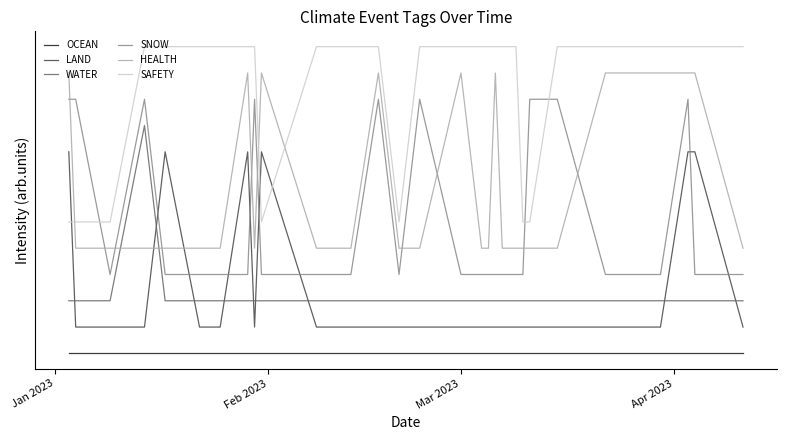

Does the chart display data point markers on the line(s)?

No